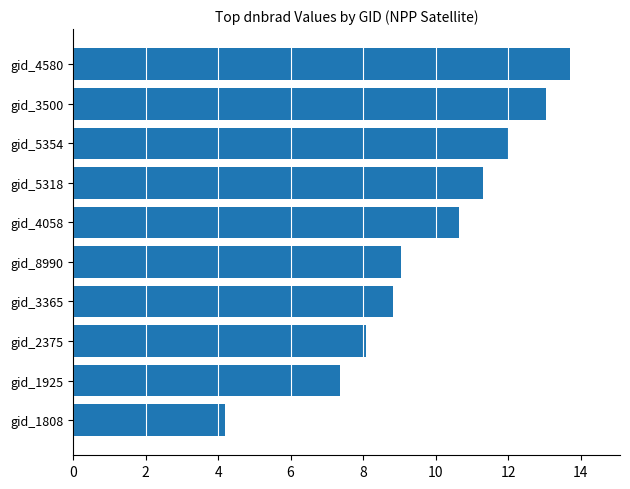

What is the average value?

9.8